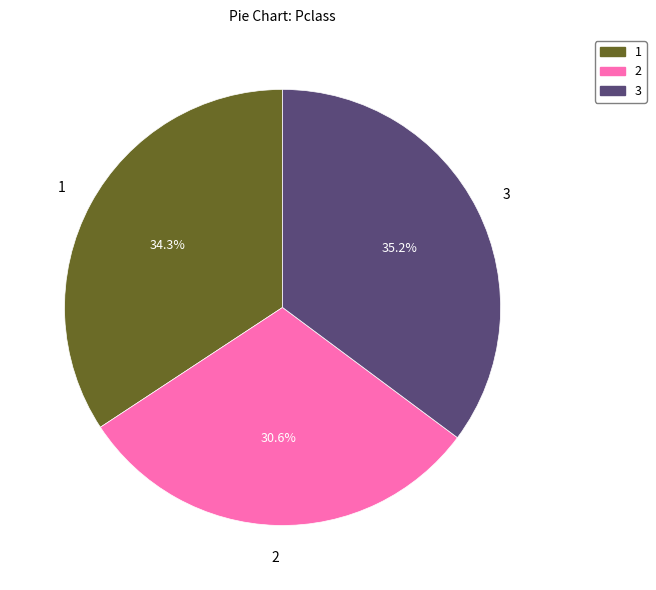

What is the ratio of the value at 2 to the value at 1?

0.9